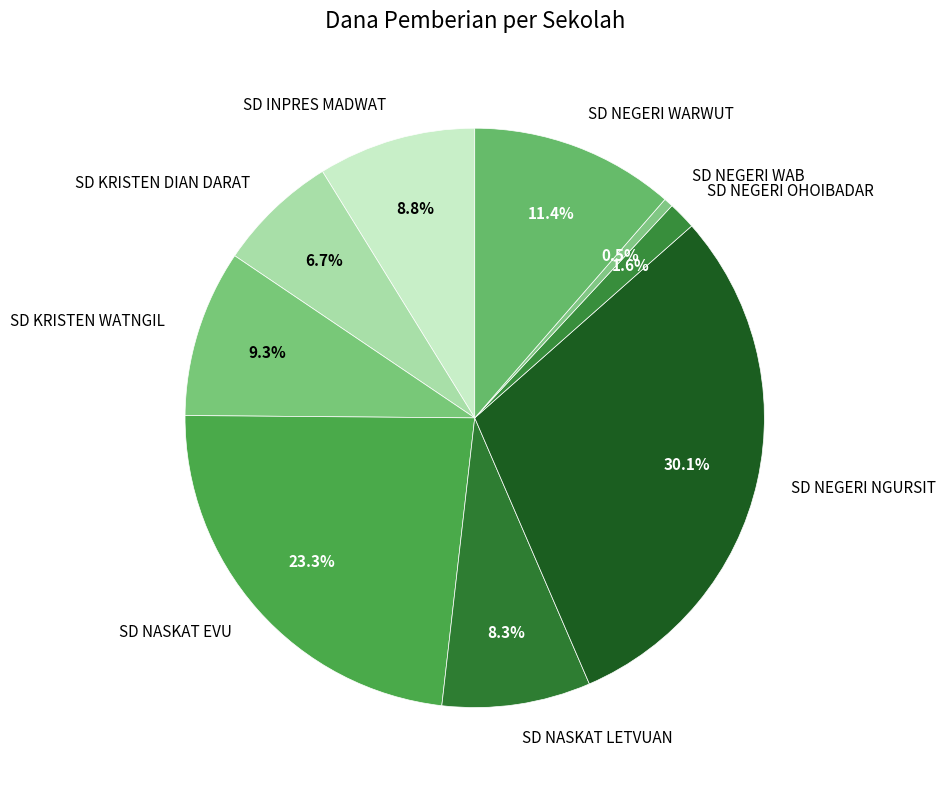

Rank the categories by value from highest to lowest.

SD NEGERI NGURSIT, SD NASKAT EVU, SD NEGERI WARWUT, SD KRISTEN WATNGIL, SD INPRES MADWAT, SD NASKAT LETVUAN, SD KRISTEN DIAN DARAT, SD NEGERI OHOIBADAR, SD NEGERI WAB